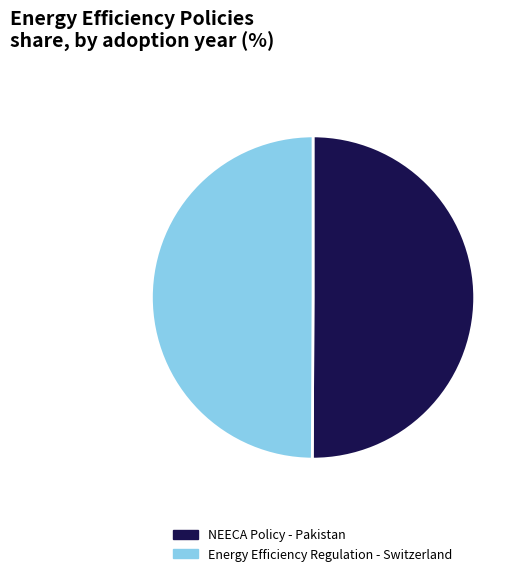

Combined, do NEECA Policy - Pakistan and Energy Efficiency Regulation - Switzerland account for over 50%?

Yes